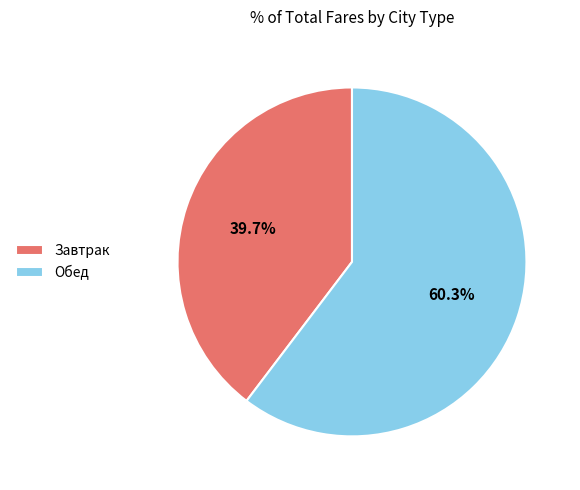

Is there any slice that represents more than half of the pie?

Yes